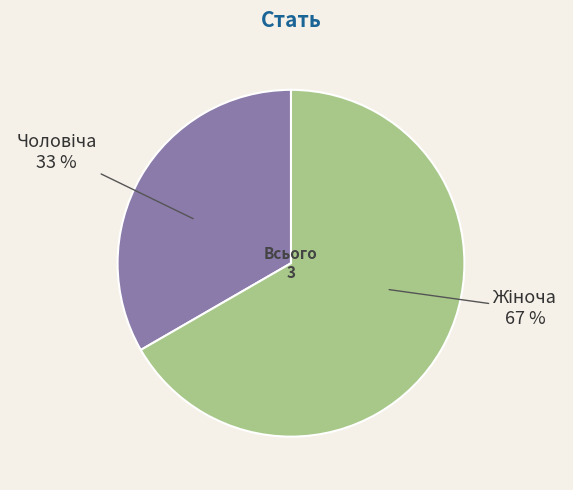

Is there a majority slice in this chart?

Yes